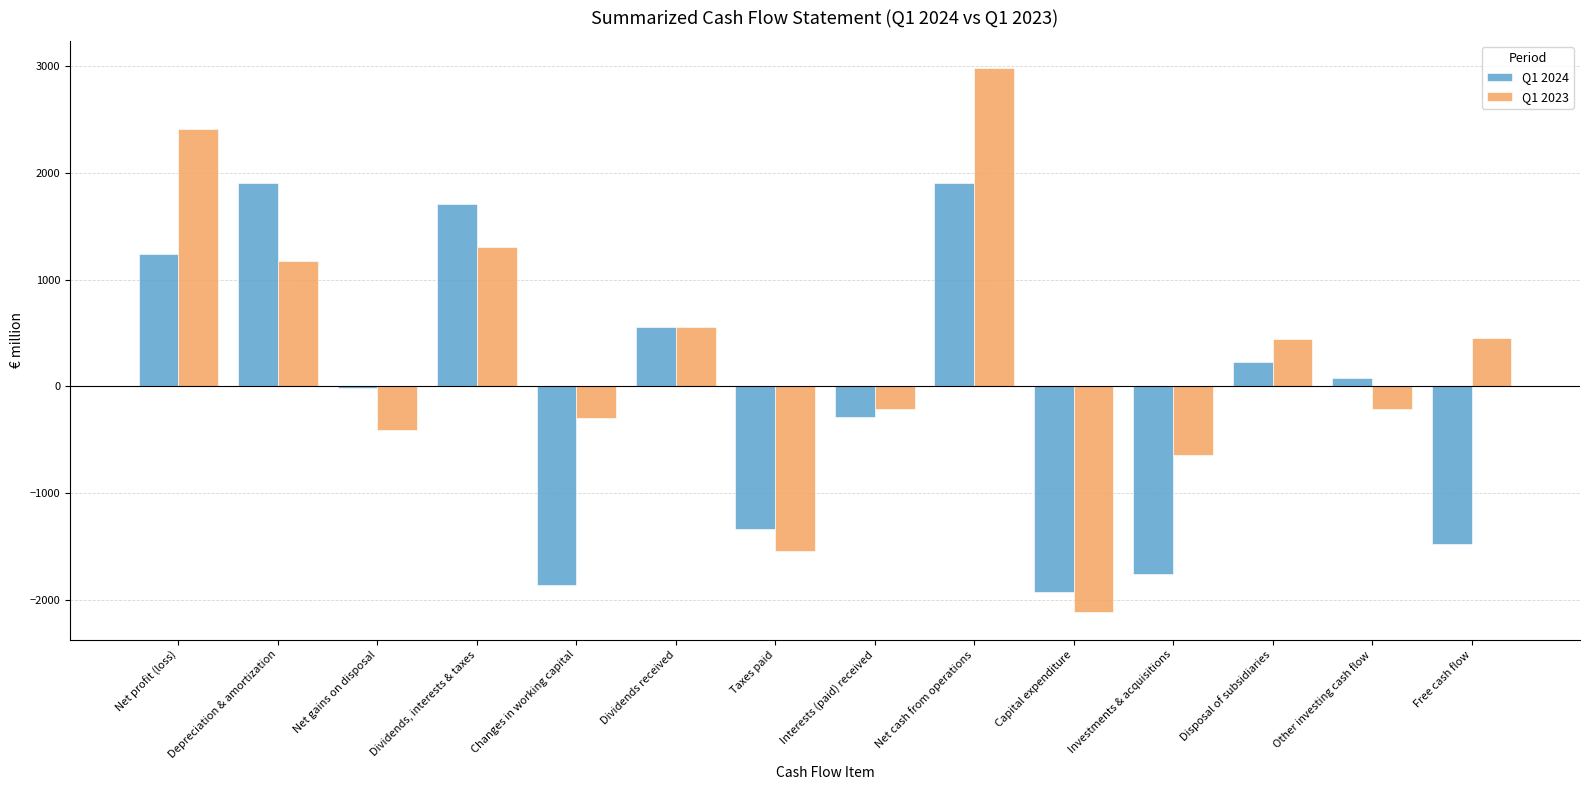

Count the number of data series in this chart.

2